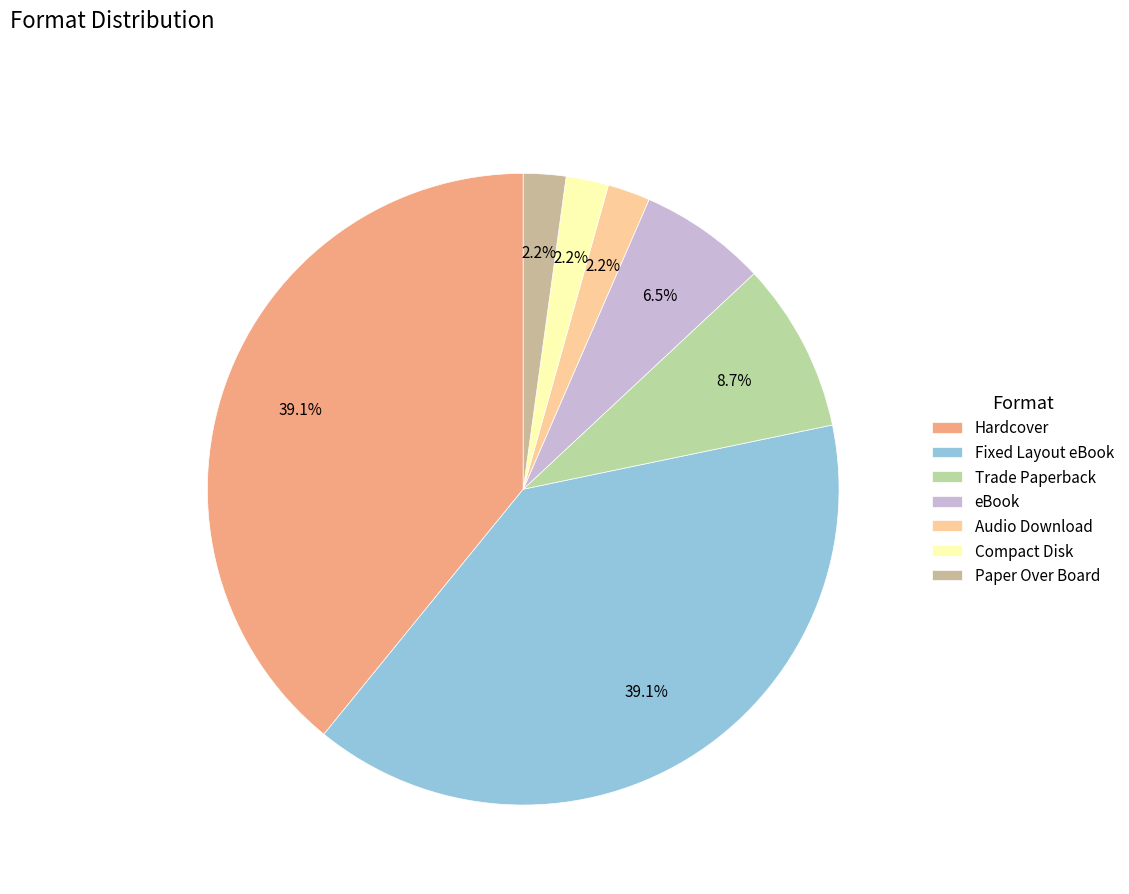

Does any single category account for the majority?

No